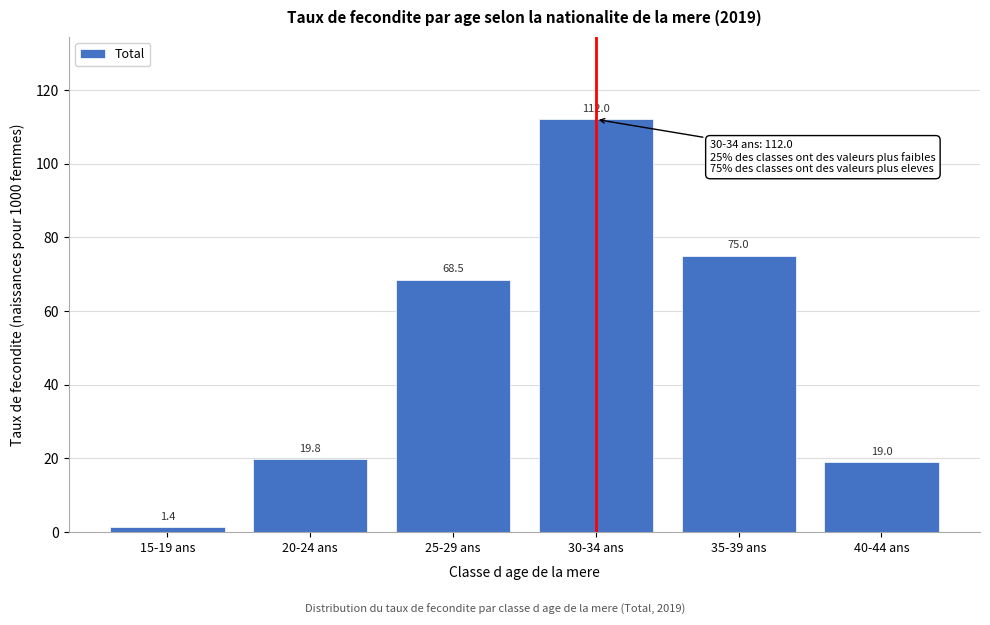

Reading left to right, list all the values displayed in this chart.

15-19 ans=1.4	20-24 ans=19.8	25-29 ans=68.5	30-34 ans=112.0	35-39 ans=75.0	40-44 ans=19.0